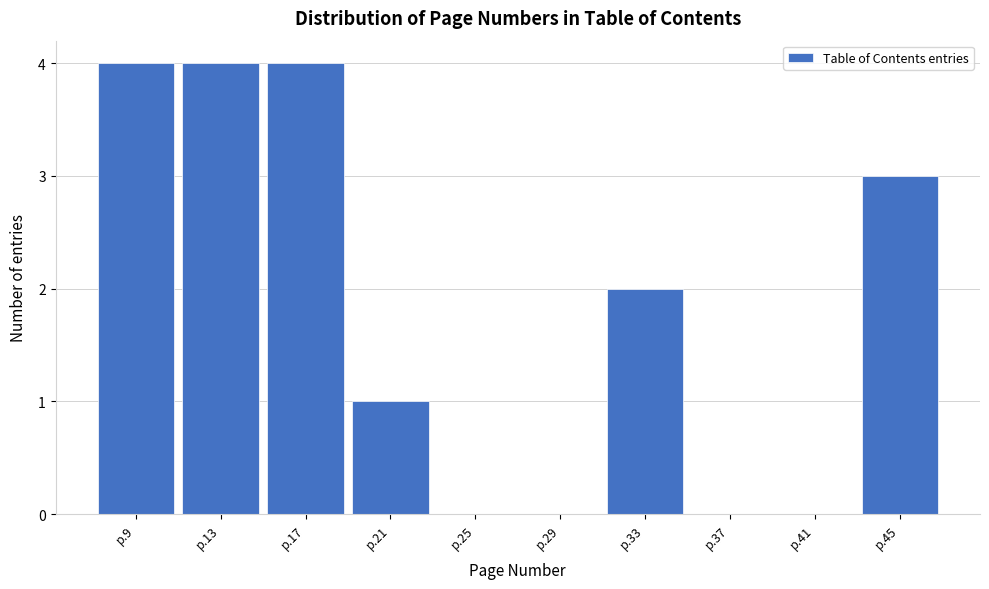

Reading left to right, list all the values displayed in this chart.

p.9=4	p.13=4	p.17=4	p.21=1	p.25=0	p.29=0	p.33=2	p.37=0	p.41=0	p.45=3